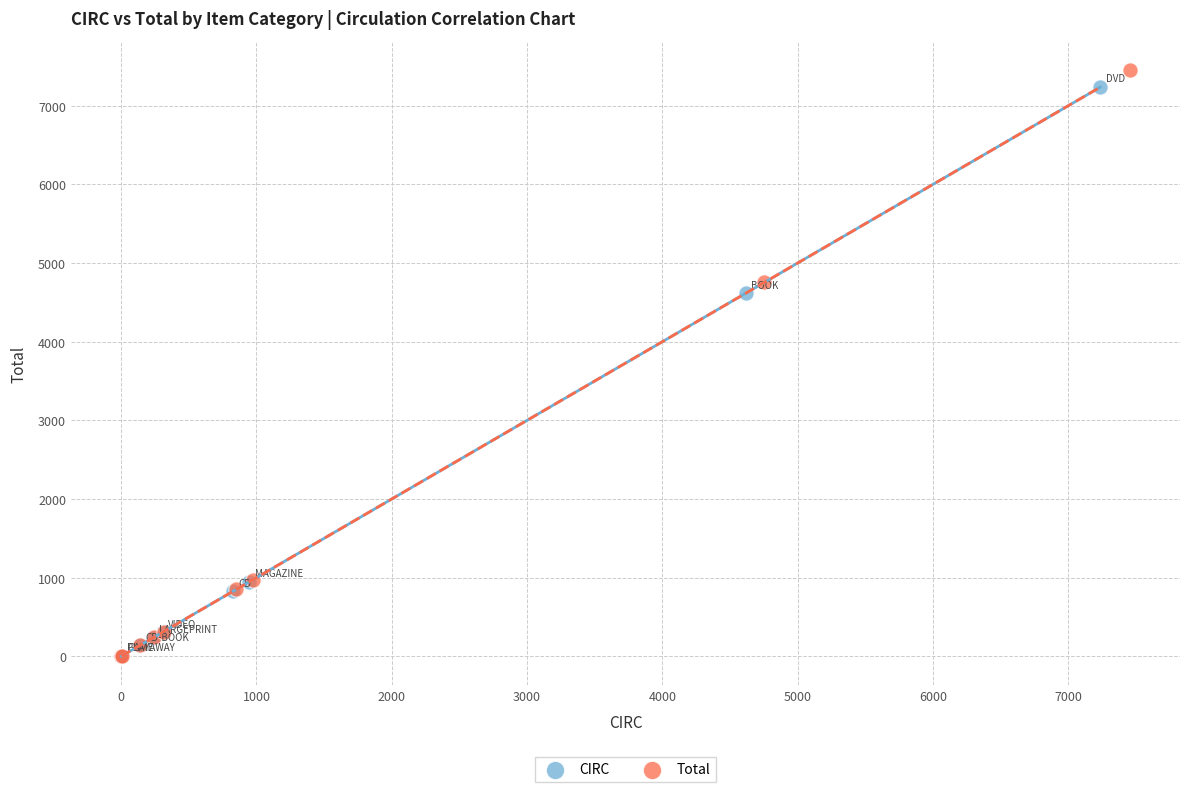

Which series has the widest spread of Y values?

Total